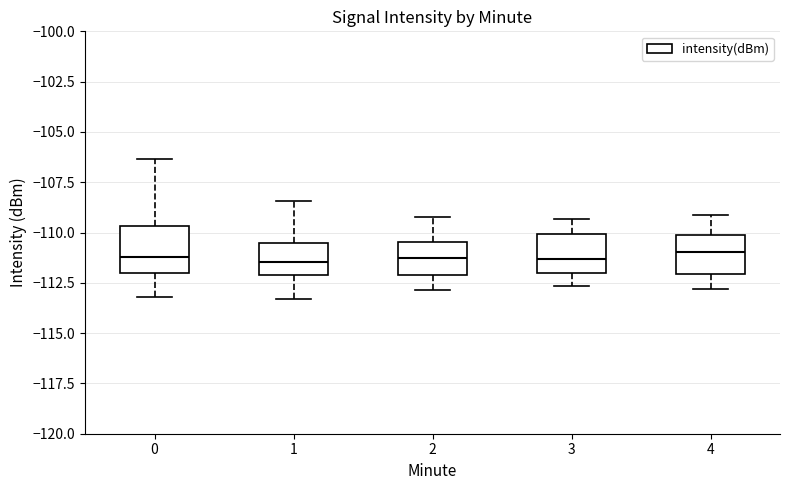

Reading left to right, transcribe this box plot: for each box, give where its median line is, the range the box spans, and where its two whiskers end, as read against the y-axis. The values are not printed on the chart, so give them approximately, as read against the axis.

0: median -111.0, box -112.0 to -109.5, whiskers -113.0 to -106.5
1: median -111.5, box -112.0 to -110.5, whiskers -113.5 to -108.5
2: median -111.5, box -112.0 to -110.5, whiskers -113.0 to -109.0
3: median -111.5, box -112.0 to -110.0, whiskers -112.5 to -109.5
4: median -111.0, box -112.0 to -110.0, whiskers -113.0 to -109.0